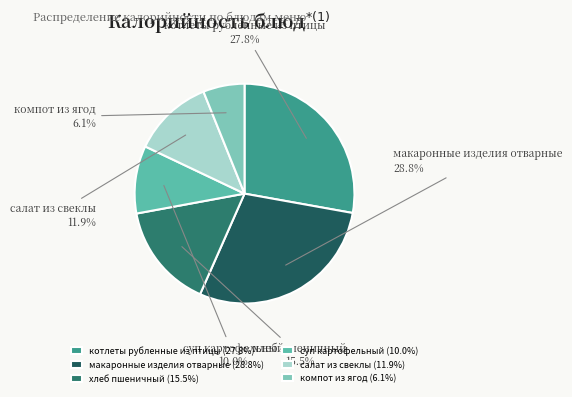

Is there a majority slice in this chart?

No